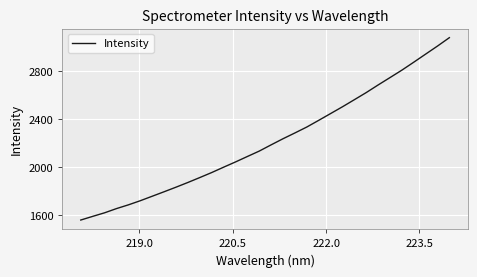

What is the greatest value displayed?

3079.9